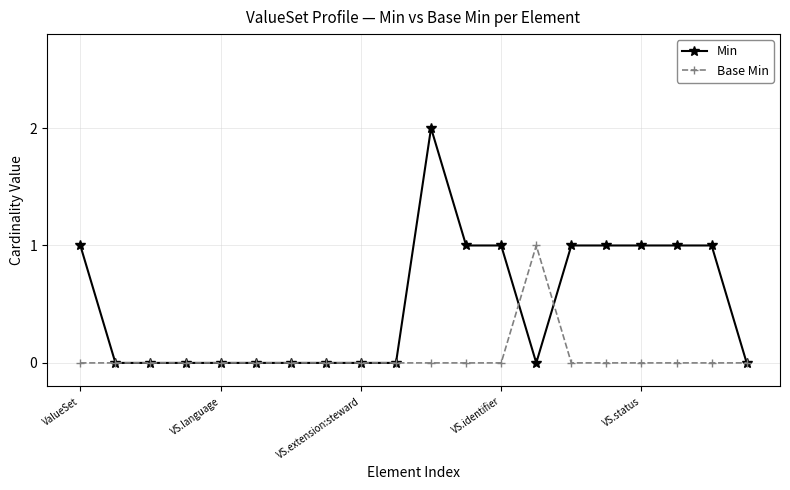

Which series has the largest range (max minus min)?

Min